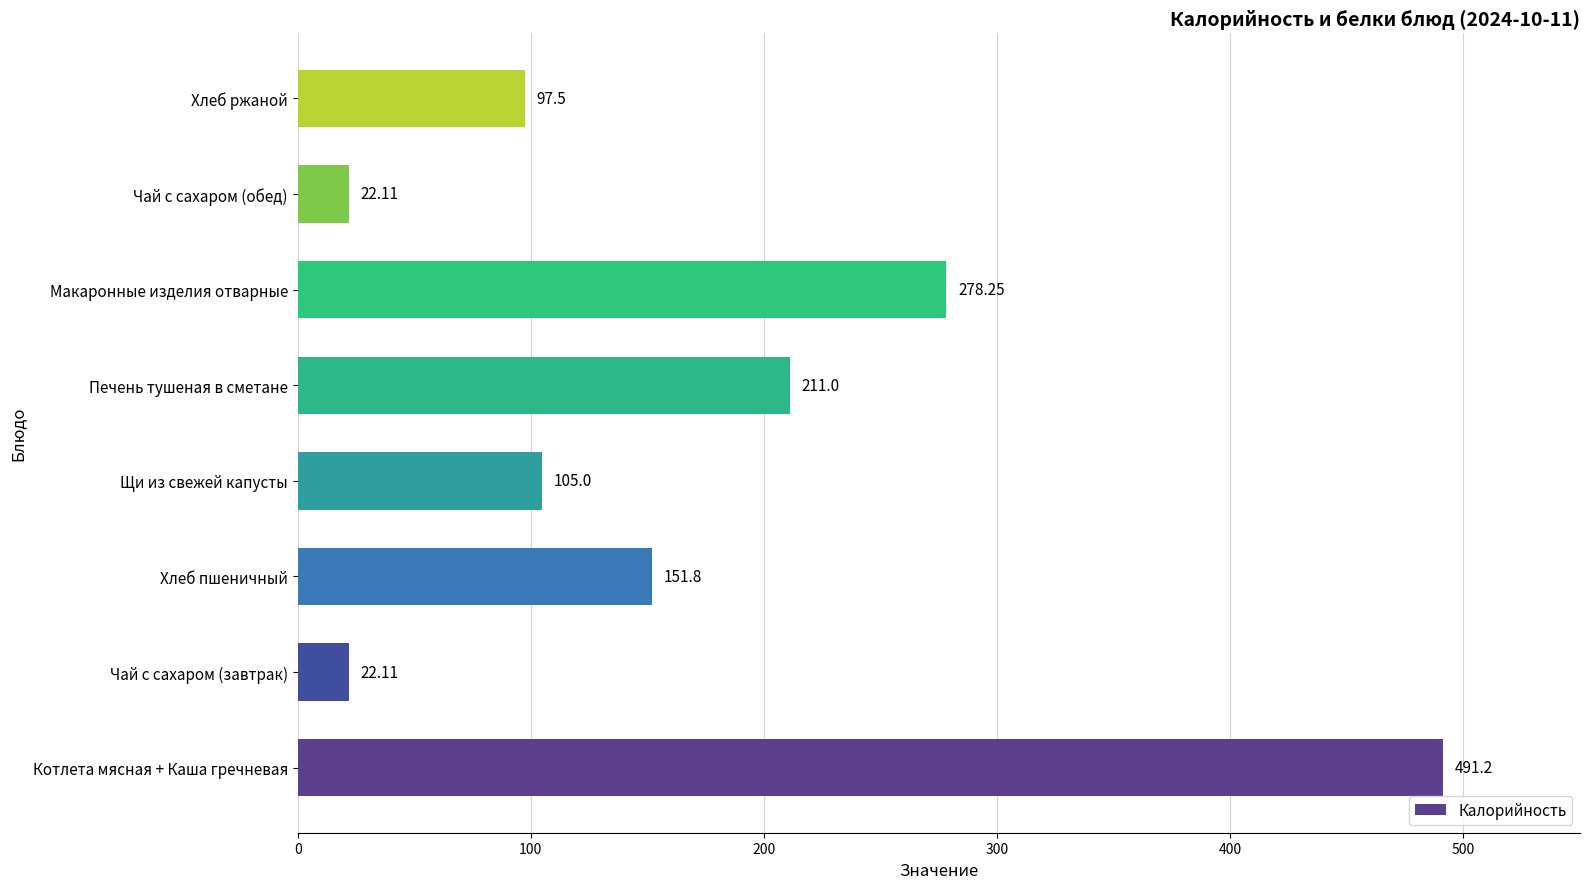

Which has a higher value, Щи из свежей капусты or Печень тушеная в сметане?

Печень тушеная в сметане